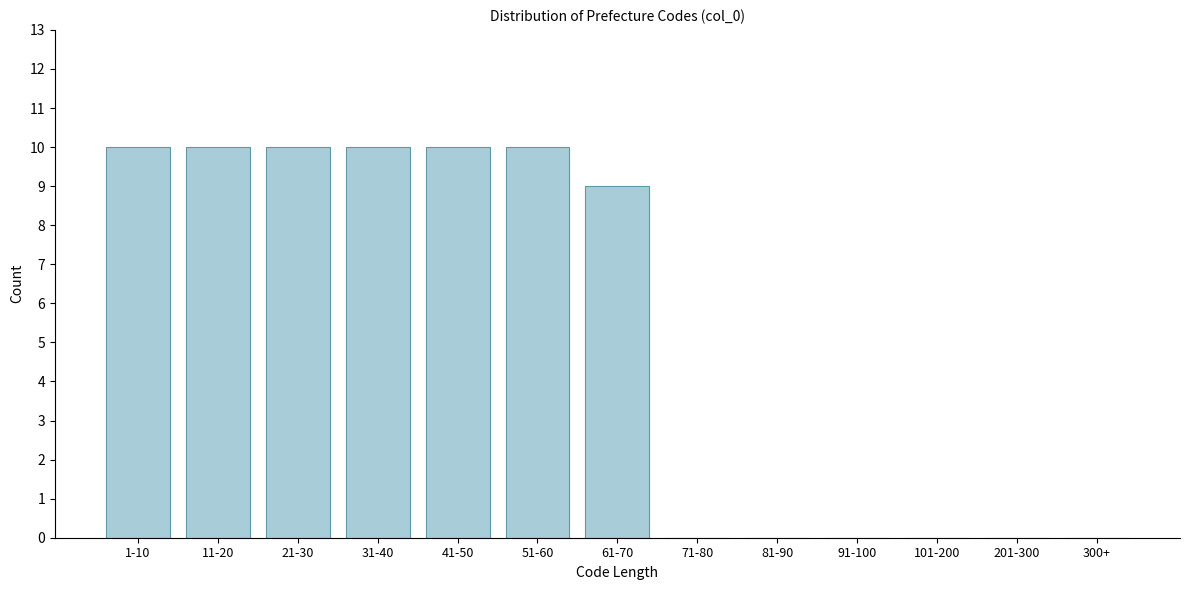

Reading right to left, list all the values displayed in this chart.

300+=0	201-300=0	101-200=0	91-100=0	81-90=0	71-80=0	61-70=9	51-60=10	41-50=10	31-40=10	21-30=10	11-20=10	1-10=10